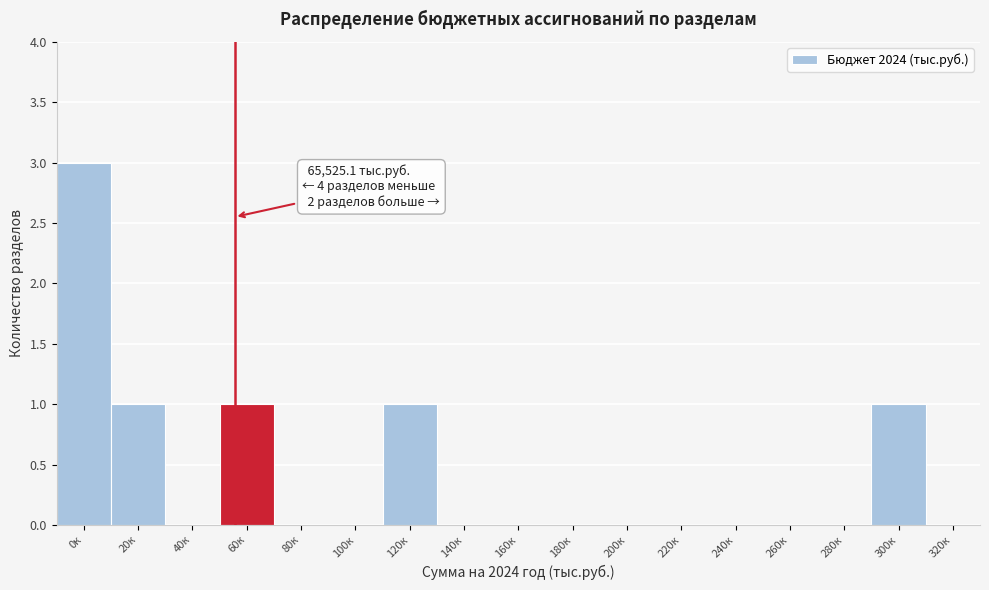

Reading right to left, transcribe all the data shown in this chart.

320к=0	300к=1	280к=0	260к=0	240к=0	220к=0	200к=0	180к=0	160к=0	140к=0	120к=1	100к=0	80к=0	60к=1	40к=0	20к=1	0к=3